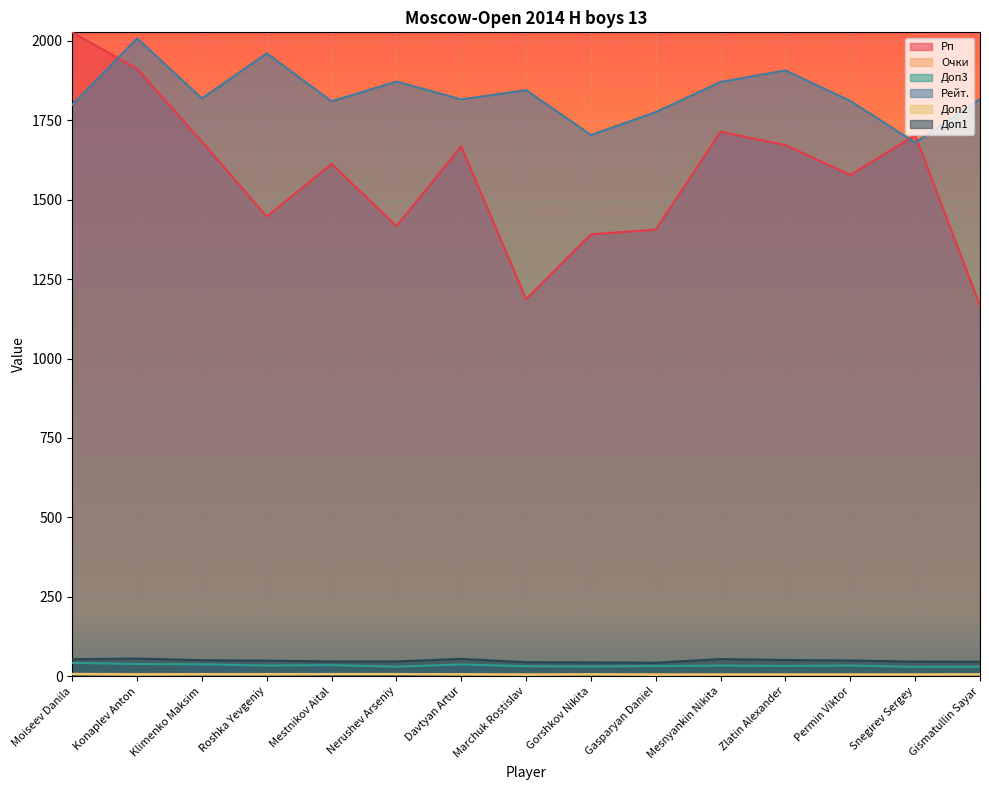

What is the highest value of the Доп1 series?

55.5